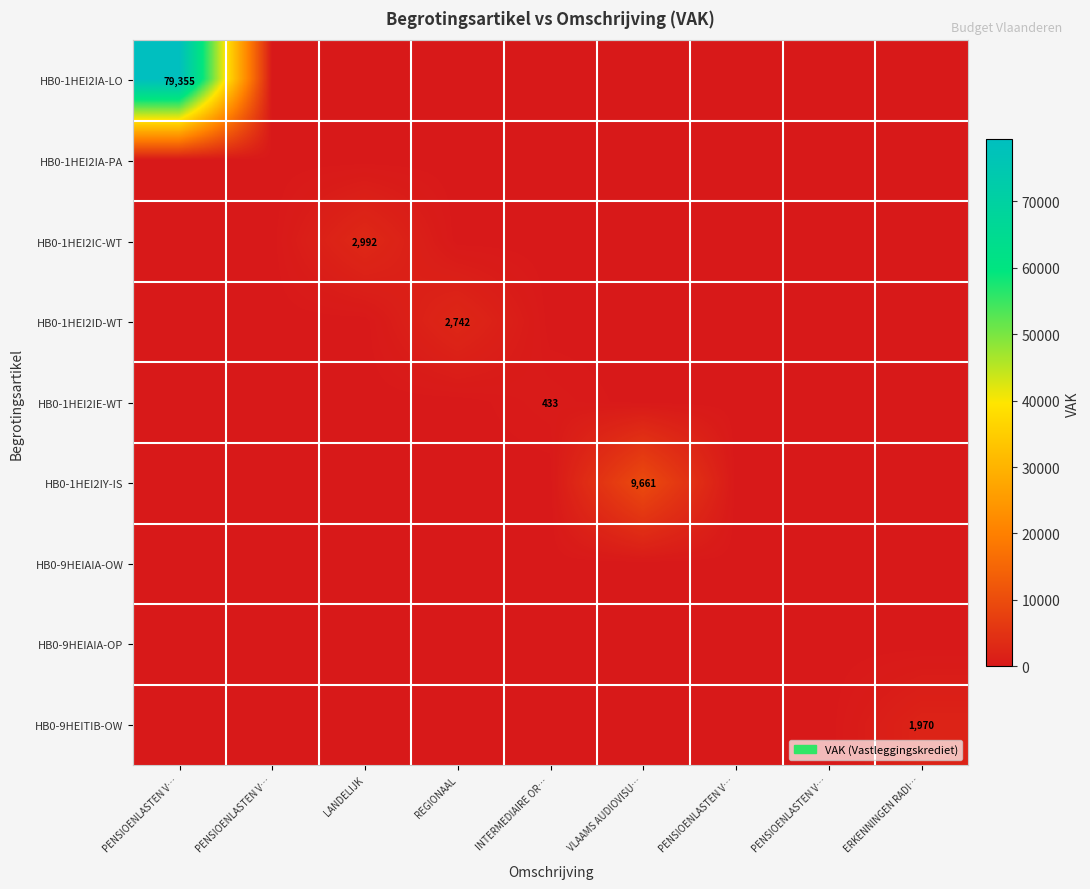

Between PENSIOENLASTEN V… and LANDELIJK, which is larger?

PENSIOENLASTEN V…